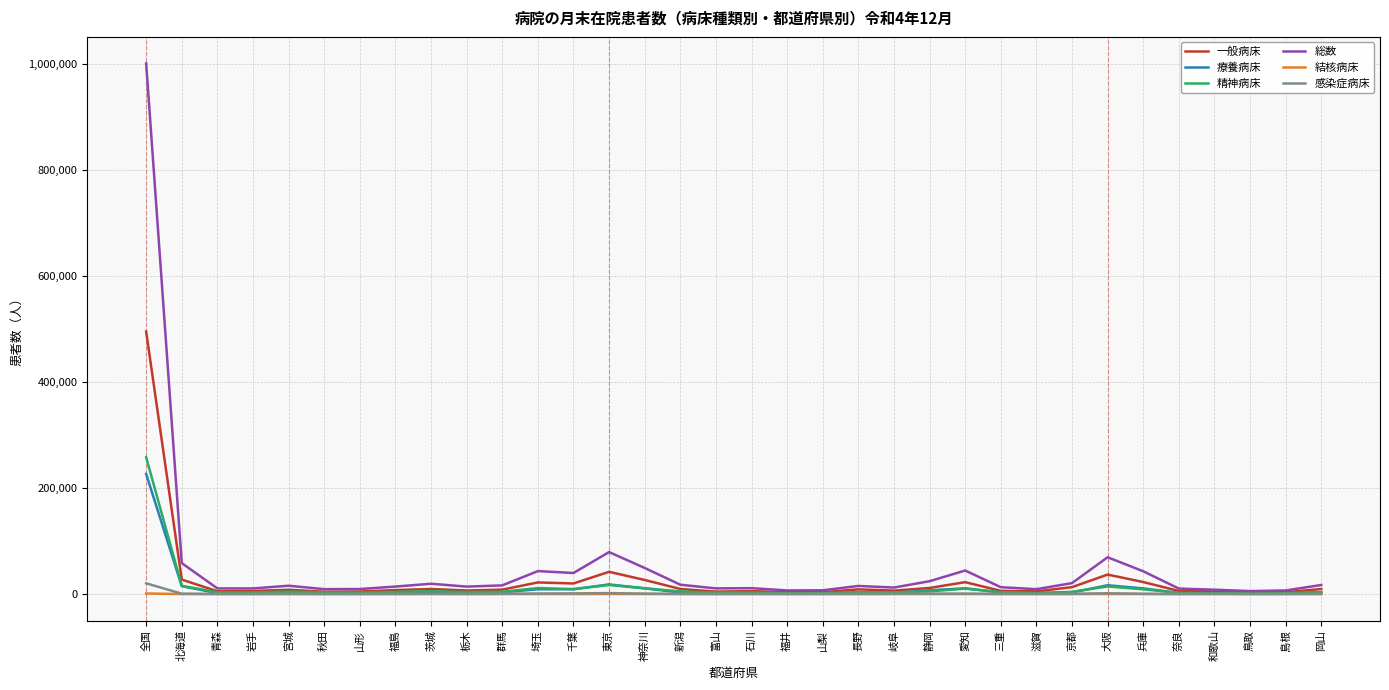

List the series in order of their peak value, highest first.

総数, 一般病床, 精神病床, 療養病床, 感染症病床, 結核病床